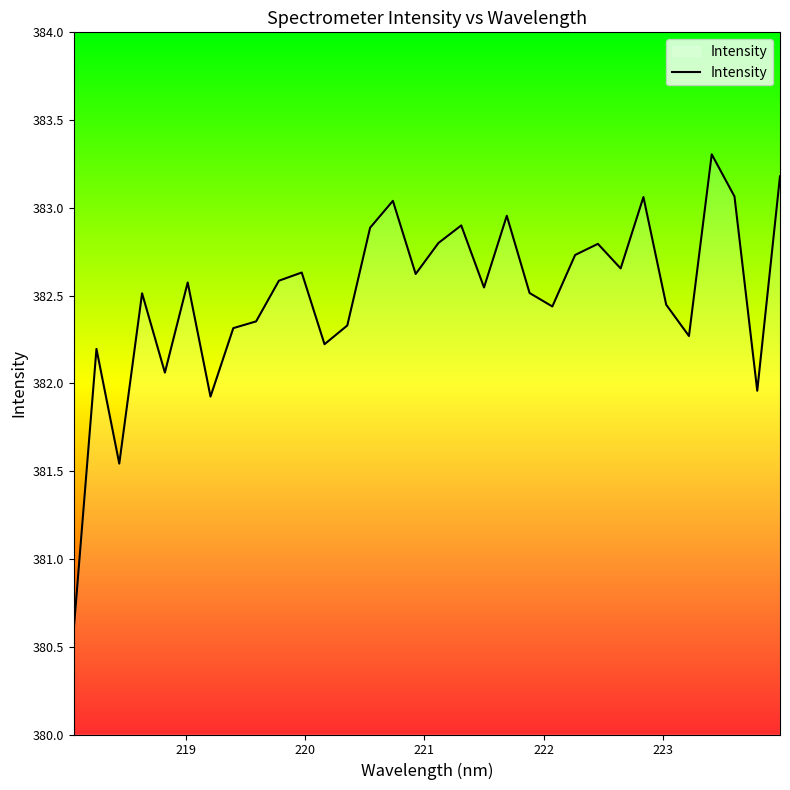

What is the minimum value shown in the chart?

380.6